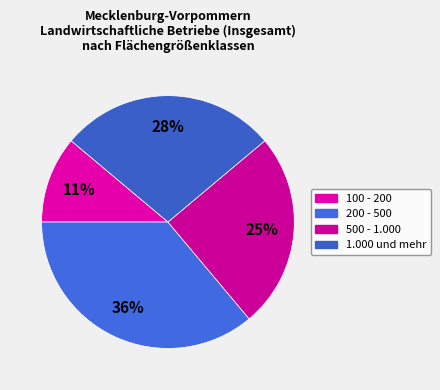

Is it true that 1.000 und mehr is 28% of the pie?

True